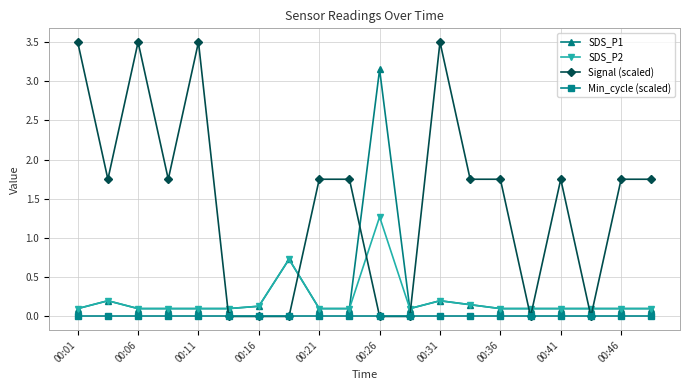

What is the value of the SDS_P1 point at the 13th from the left?

0.2